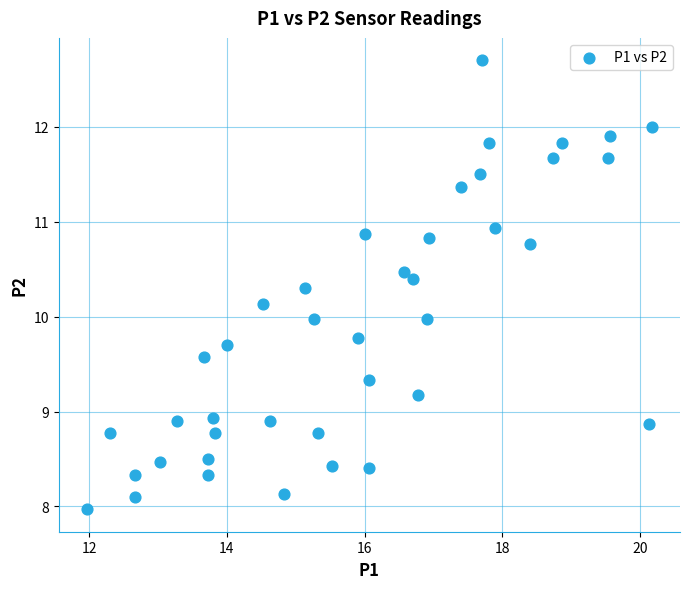

What is the range of X values (max minus min)?

8.2